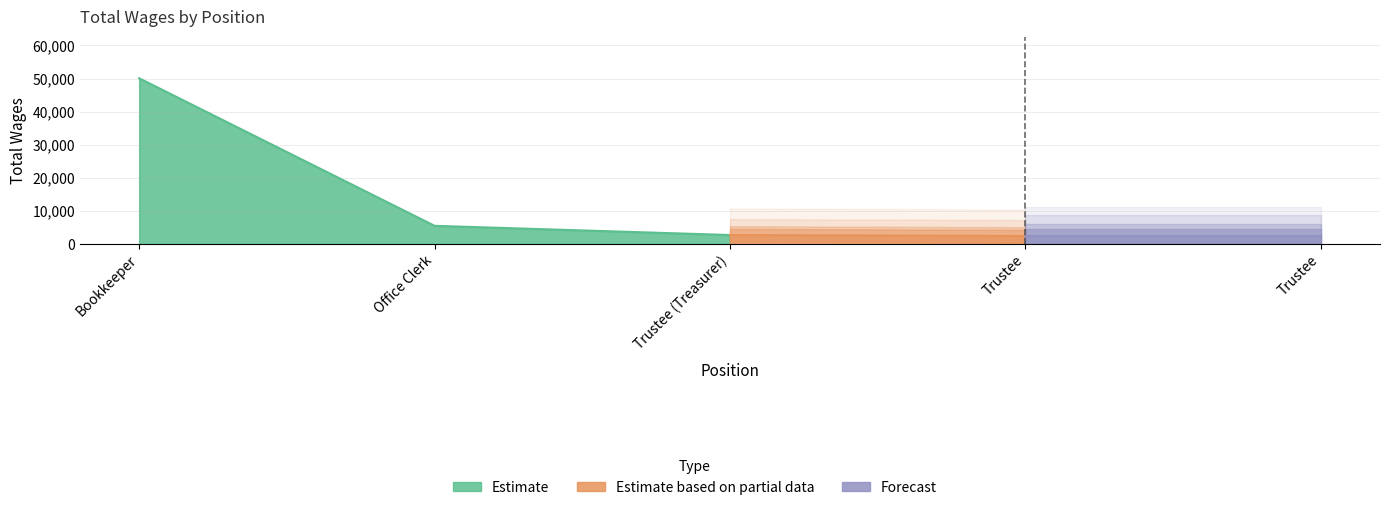

Which has a higher value, Trustee or Trustee (Treasurer)?

Trustee (Treasurer)